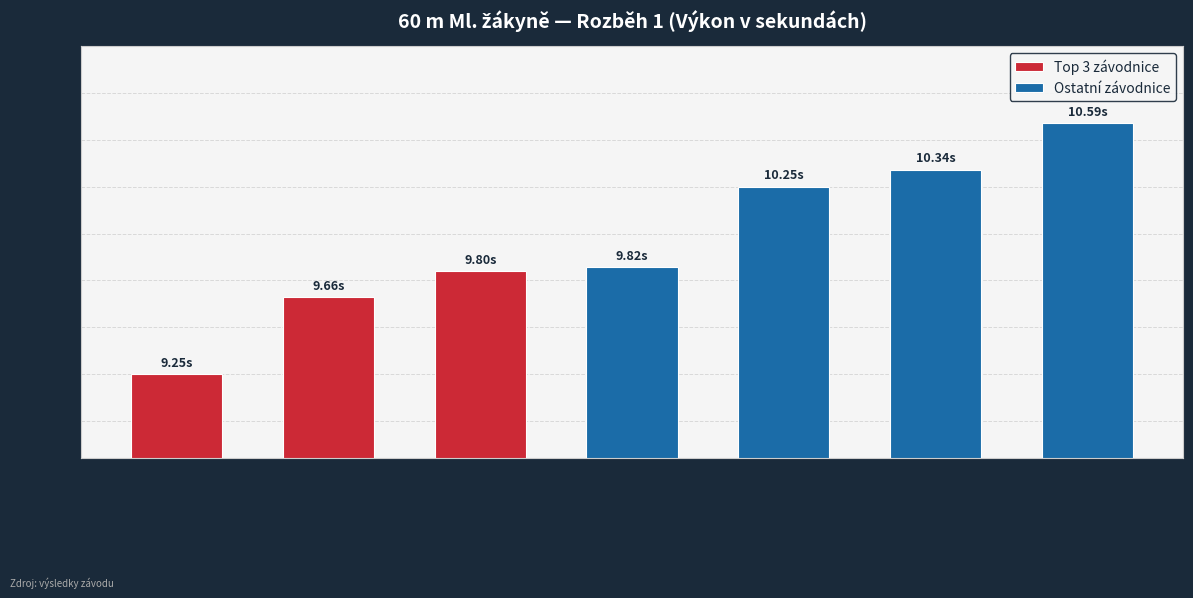

Count the values in the range 9 to 10.

4